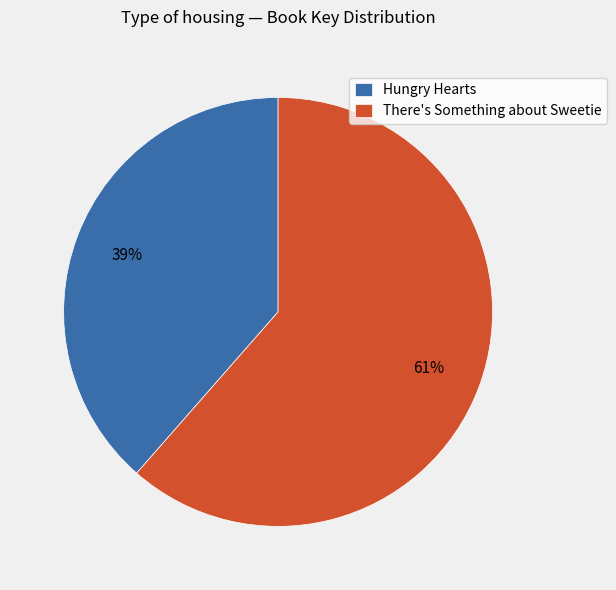

Approximately how many times larger is the value at Hungry Hearts compared to There's Something about Sweetie?

0.6